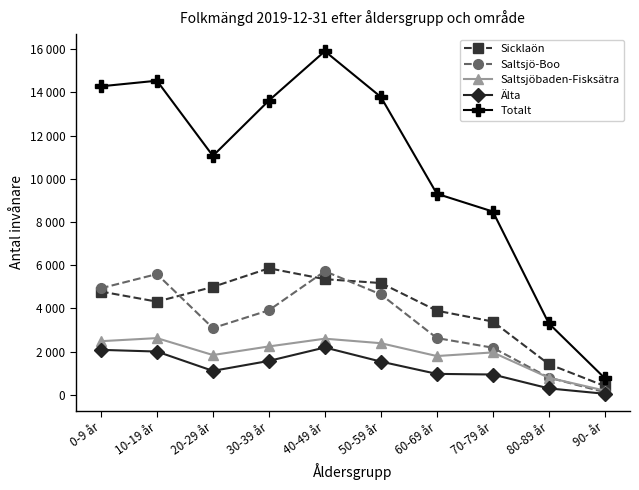

What are all the series names shown in the legend?

Sicklaön, Saltsjö-Boo, Saltsjöbaden-Fisksätra, Älta, Totalt